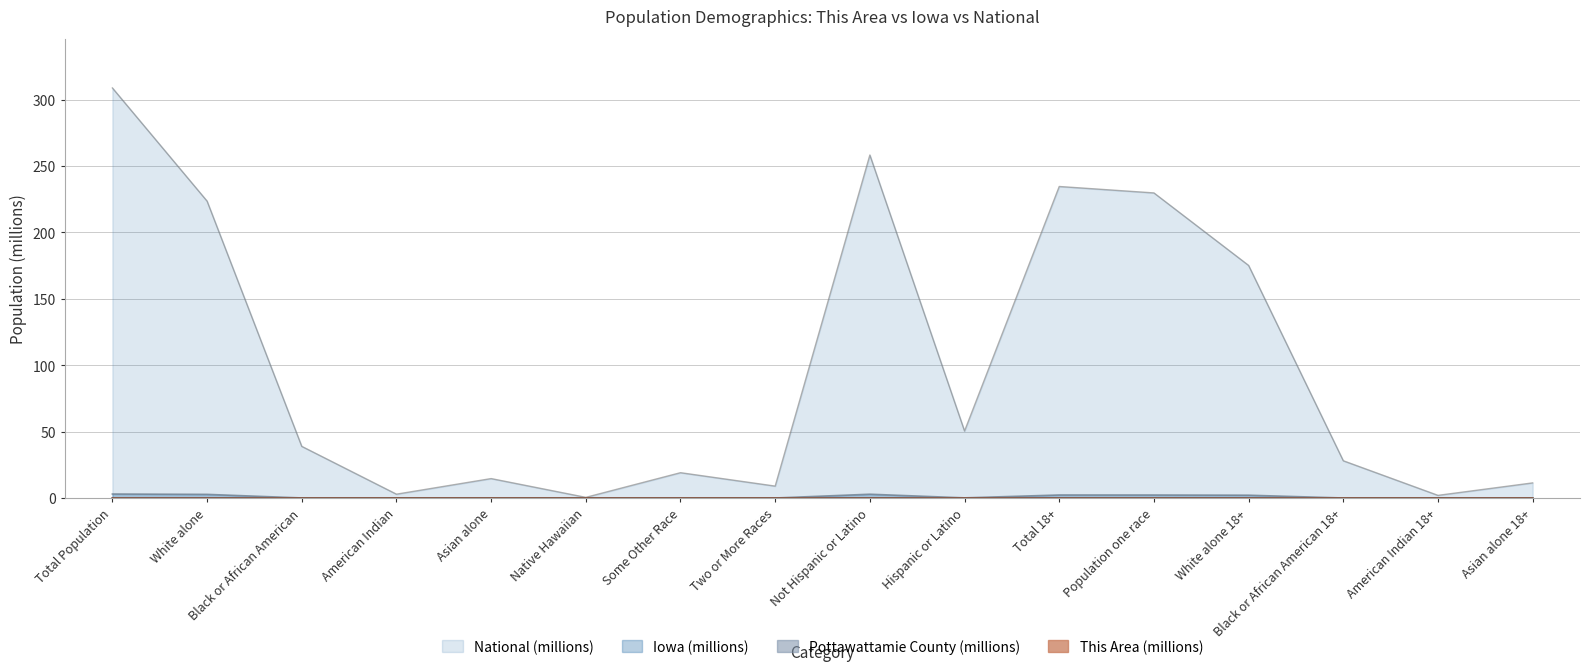

Which series has the largest total across all categories?

National (millions)